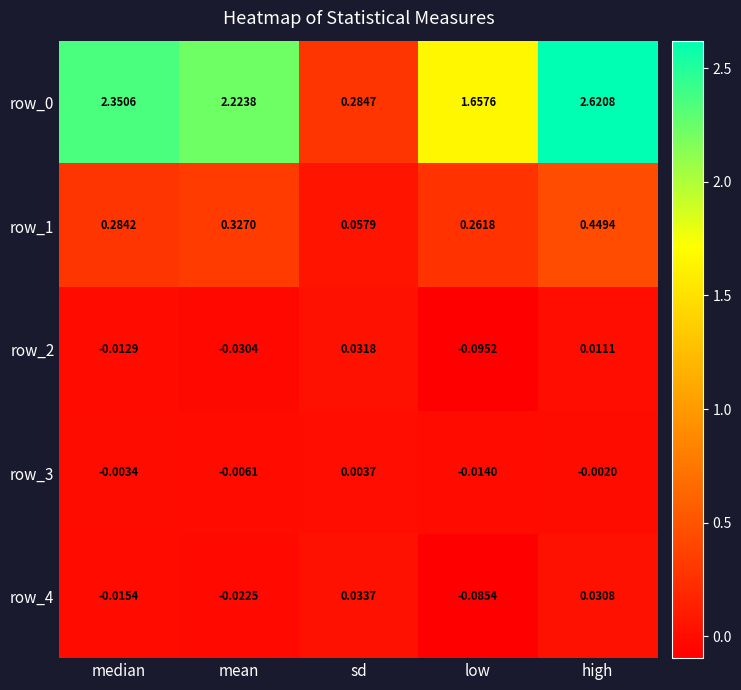

How many data points in row_2 are above 0?

2